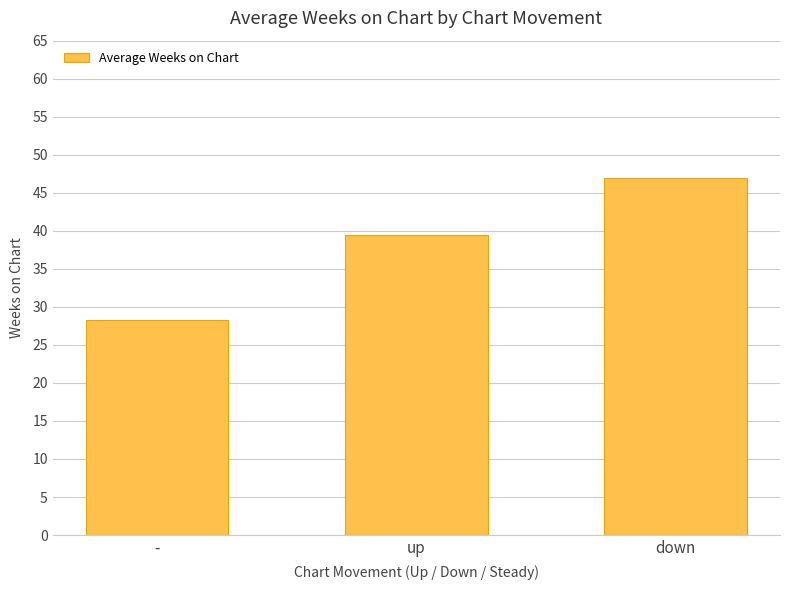

What is the label of the 2nd bar from the right?

up